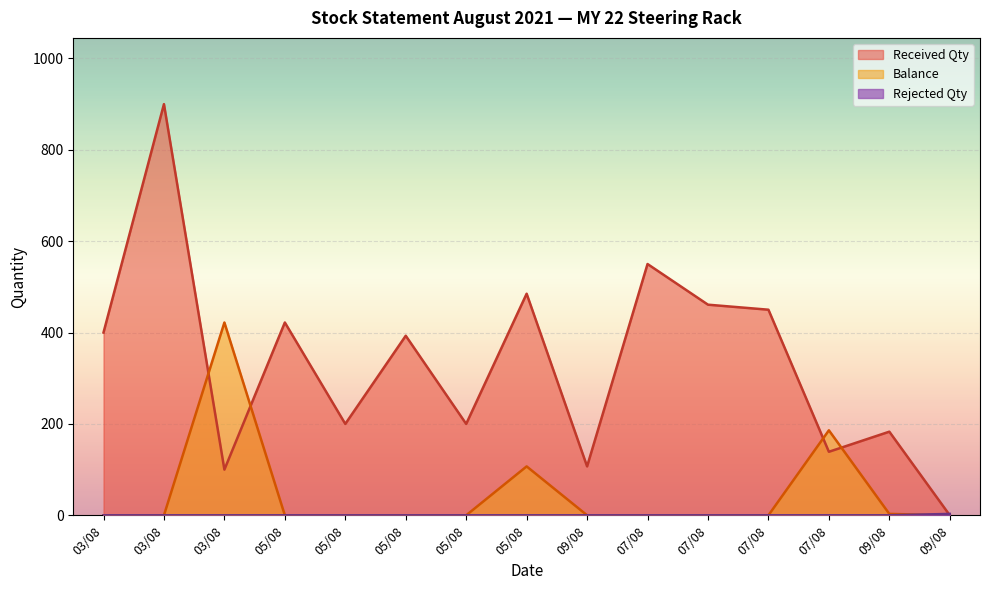

Which series has the widest spread of values?

Received Qty